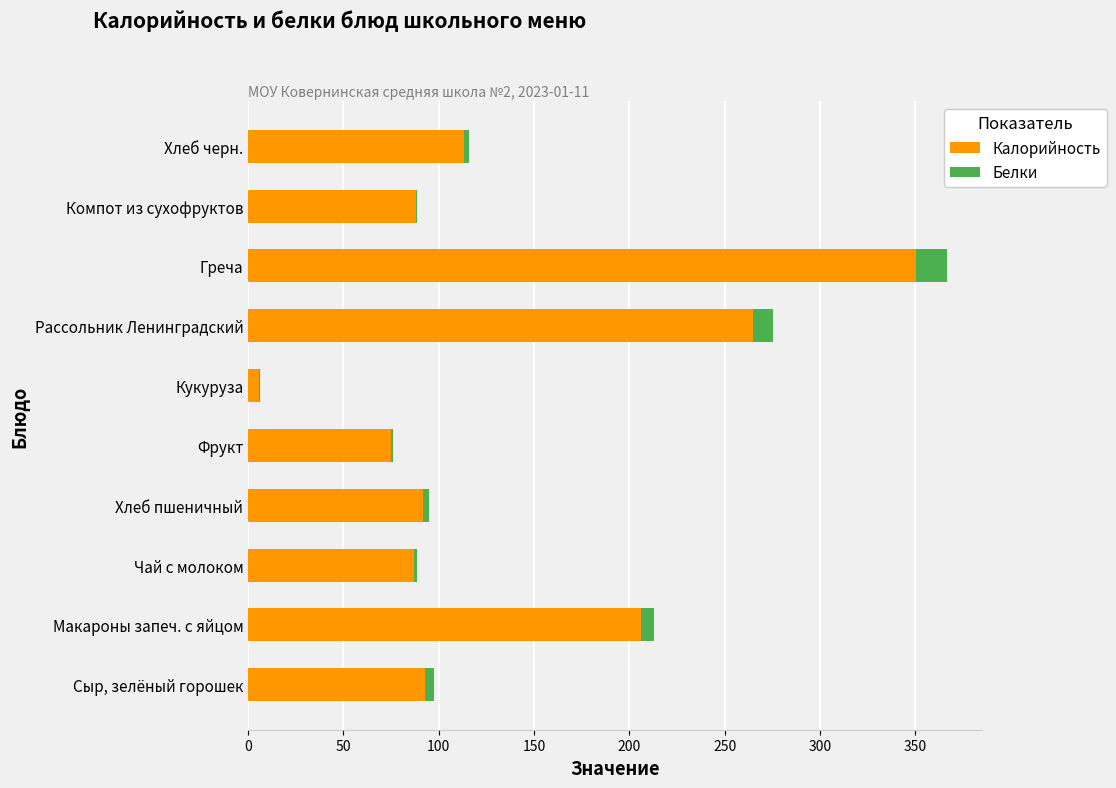

The value of Калорийность at Хлеб черн. is 113.0. True or false?

True